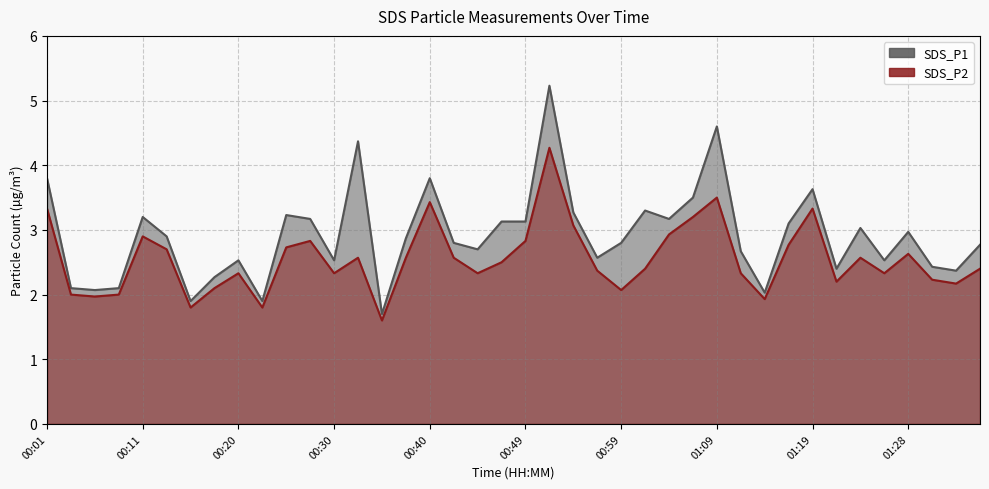

The value of SDS_P1 at 00:59 is 2.8. True or false?

True